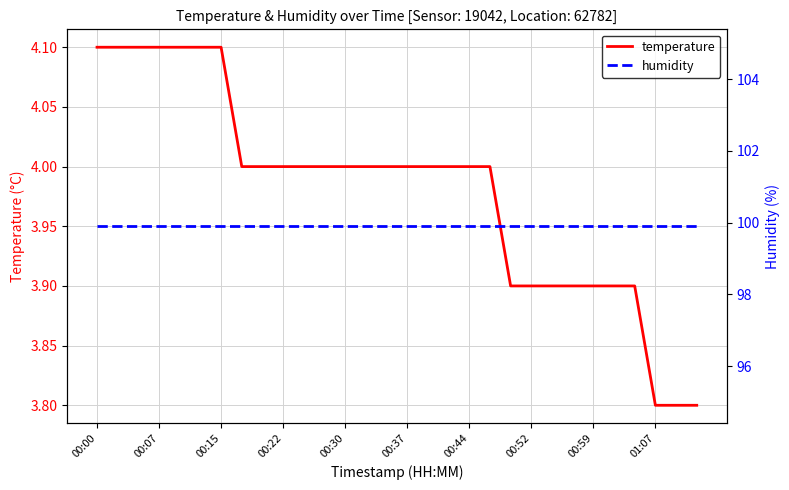

The value of humidity at 19 is 99.9. True or false?

True